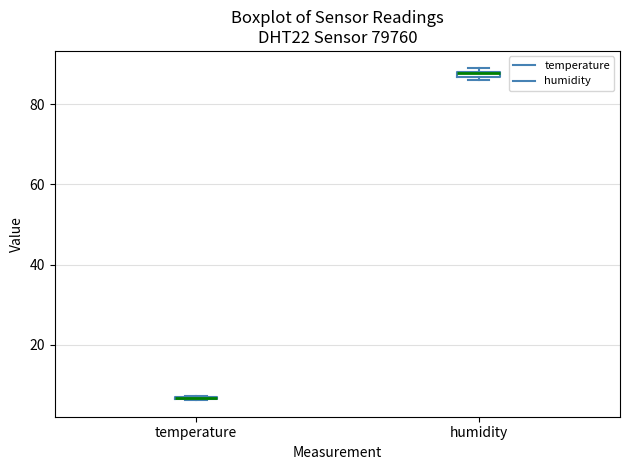

Where is the lower edge of the box for humidity on the y-axis? The values are not printed on the chart, so give them approximately, as read against the axis.

86